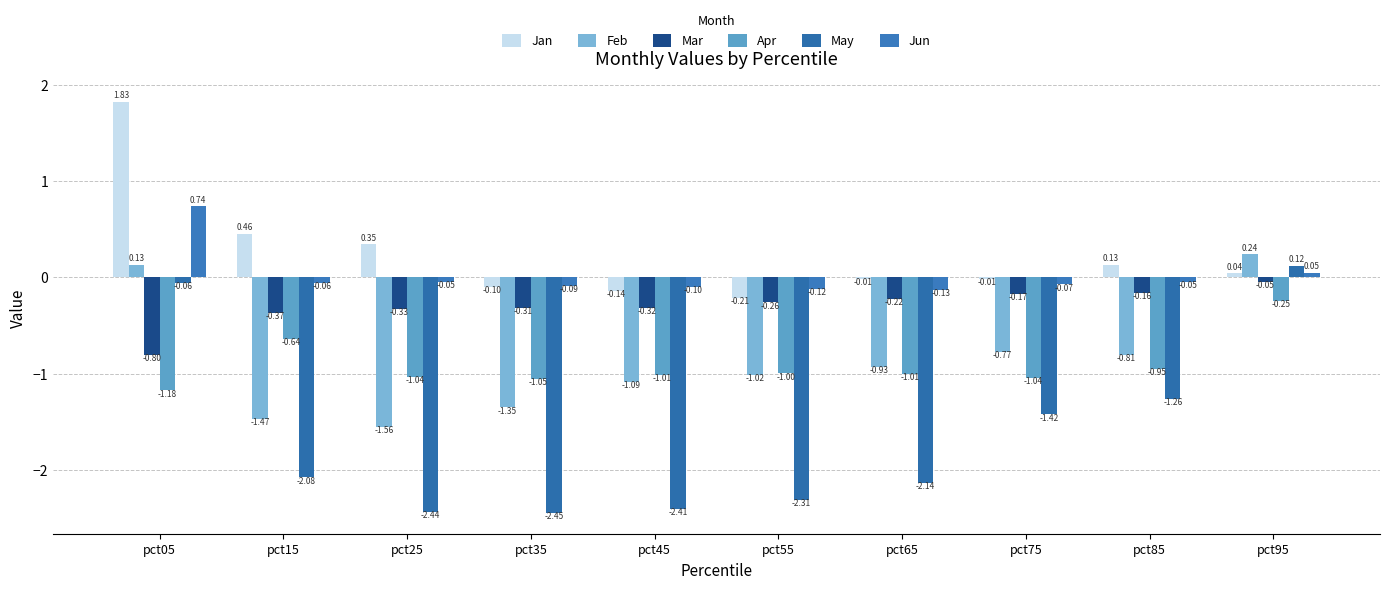

How many values in the Jan series exceed 0?

5